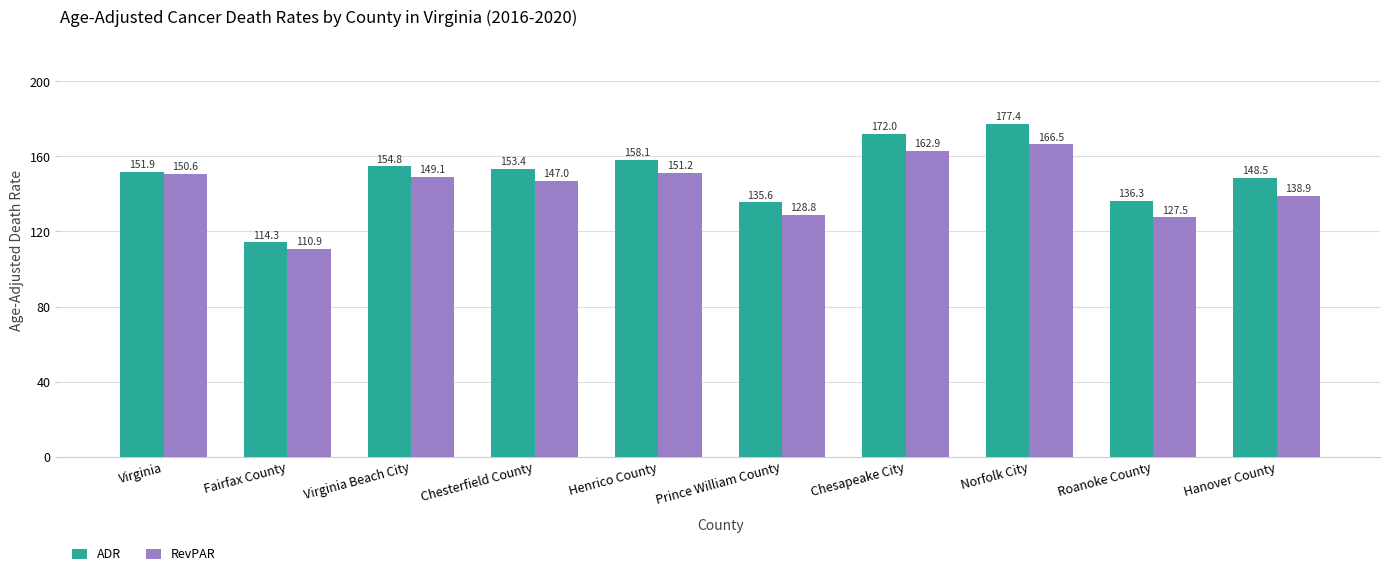

Is it true that RevPAR equals 40.7 at Fairfax County?

False